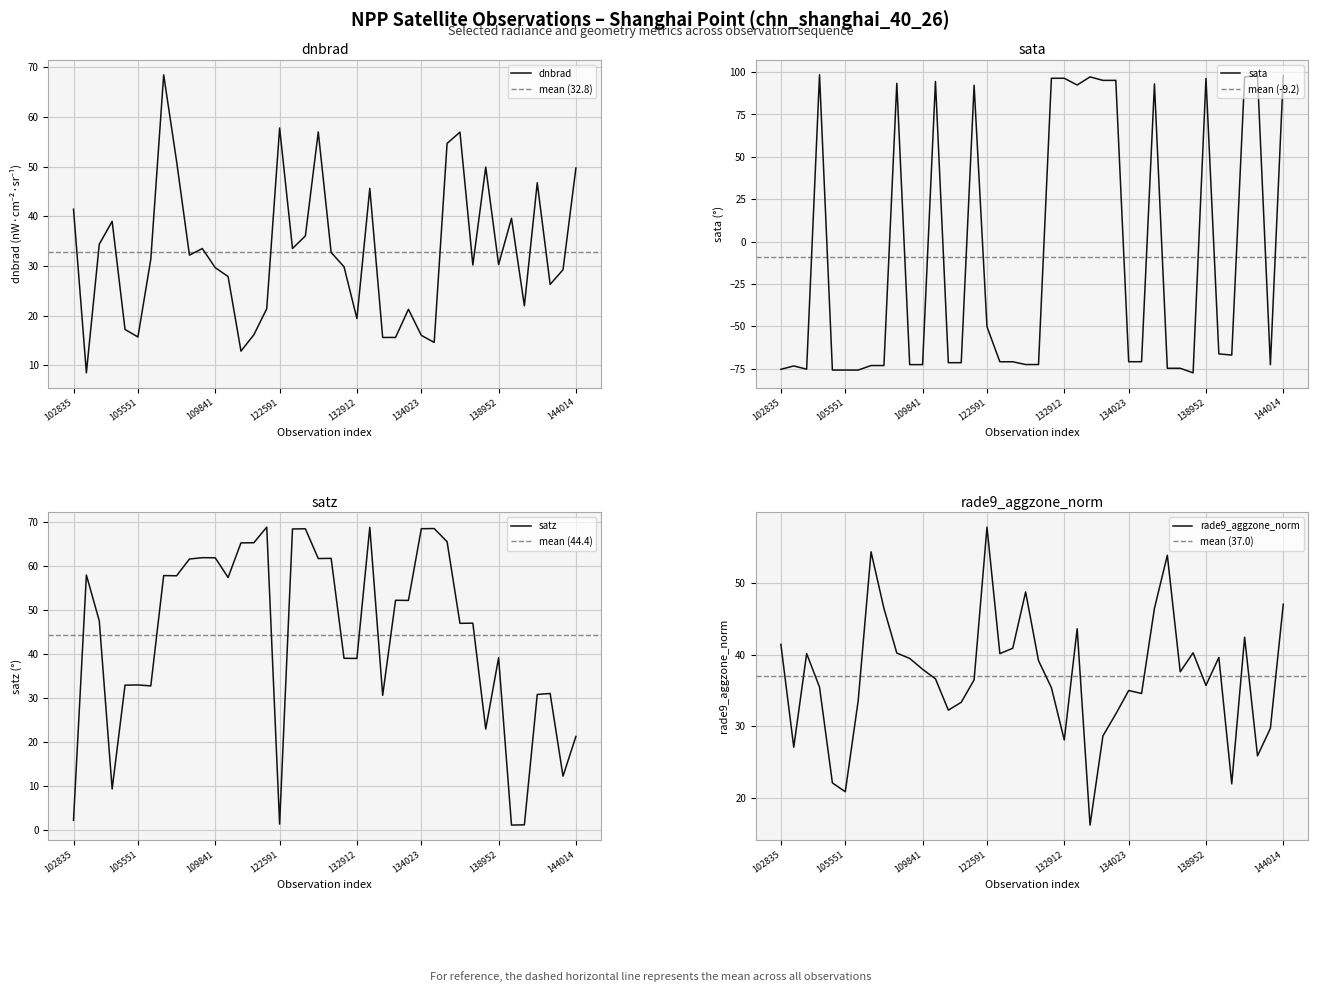

The value of rade9_aggzone_norm at 104154 is 49.3. True or false?

False